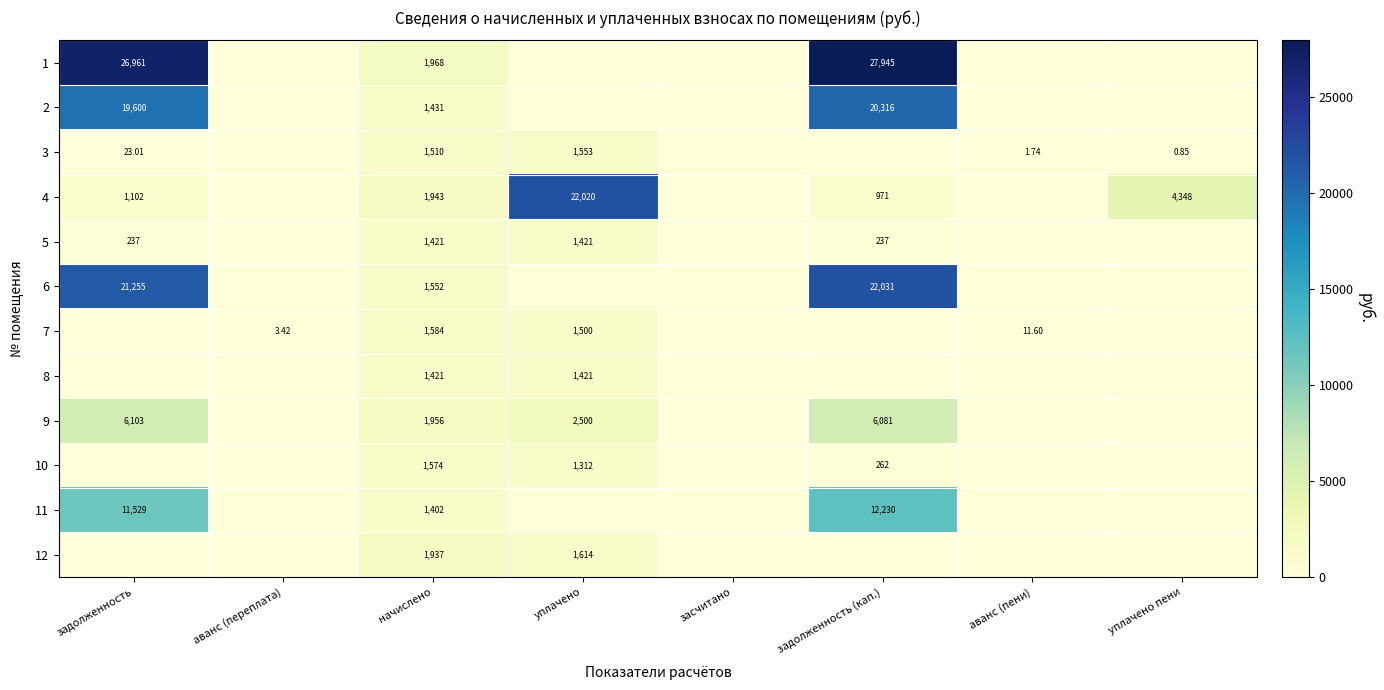

Is the value of 3 at начислено greater than the value of 6 at аванс (переплата)?

Yes